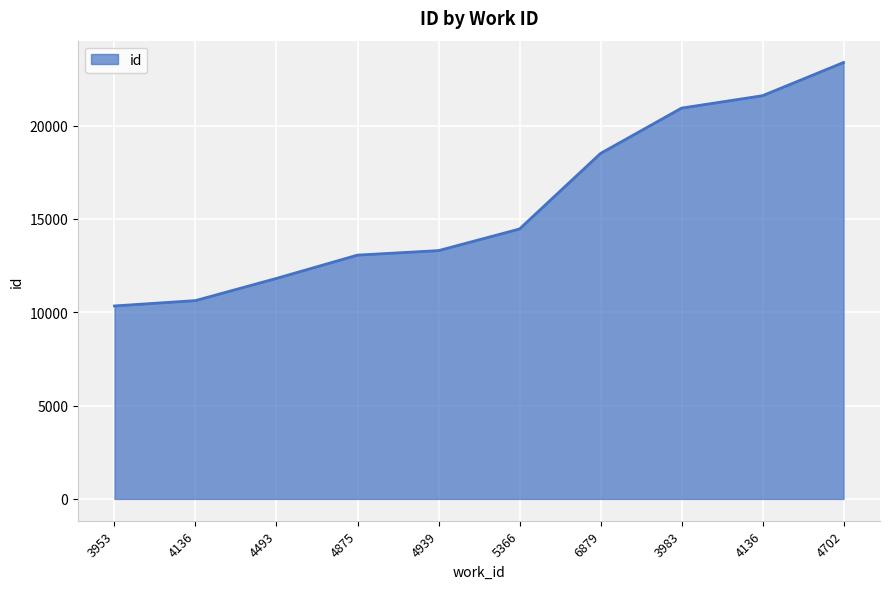

How many lines are shown in the chart?

1